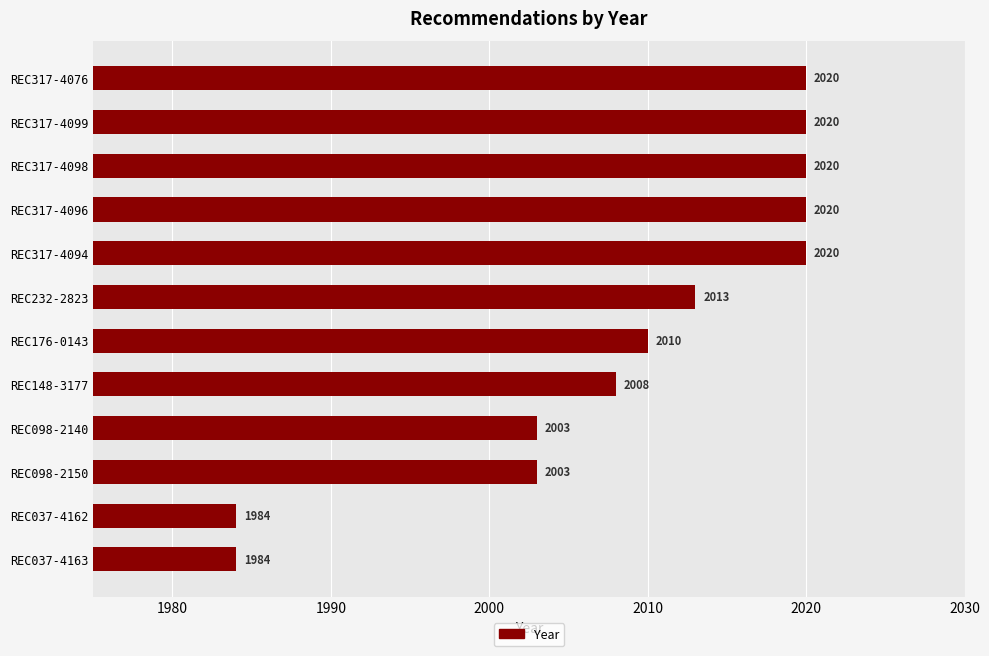

Does the chart contain any negative values?

No